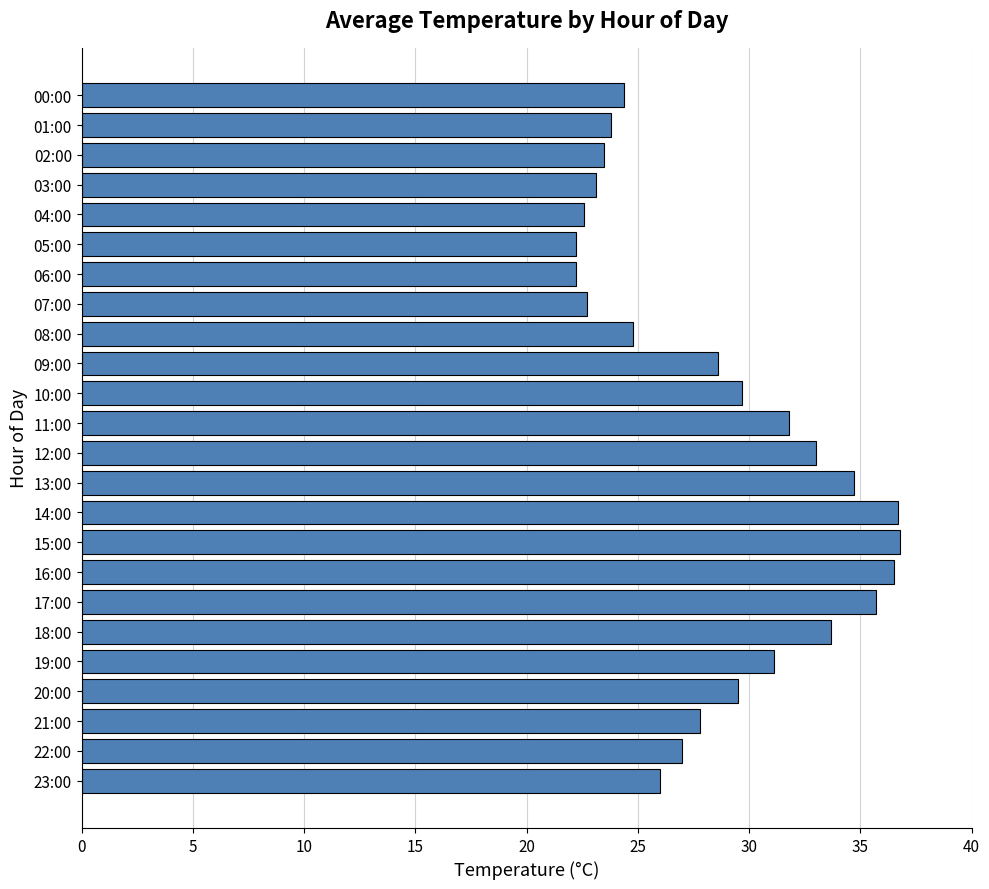

Are the bars grouped side by side (vs. stacked)?

No